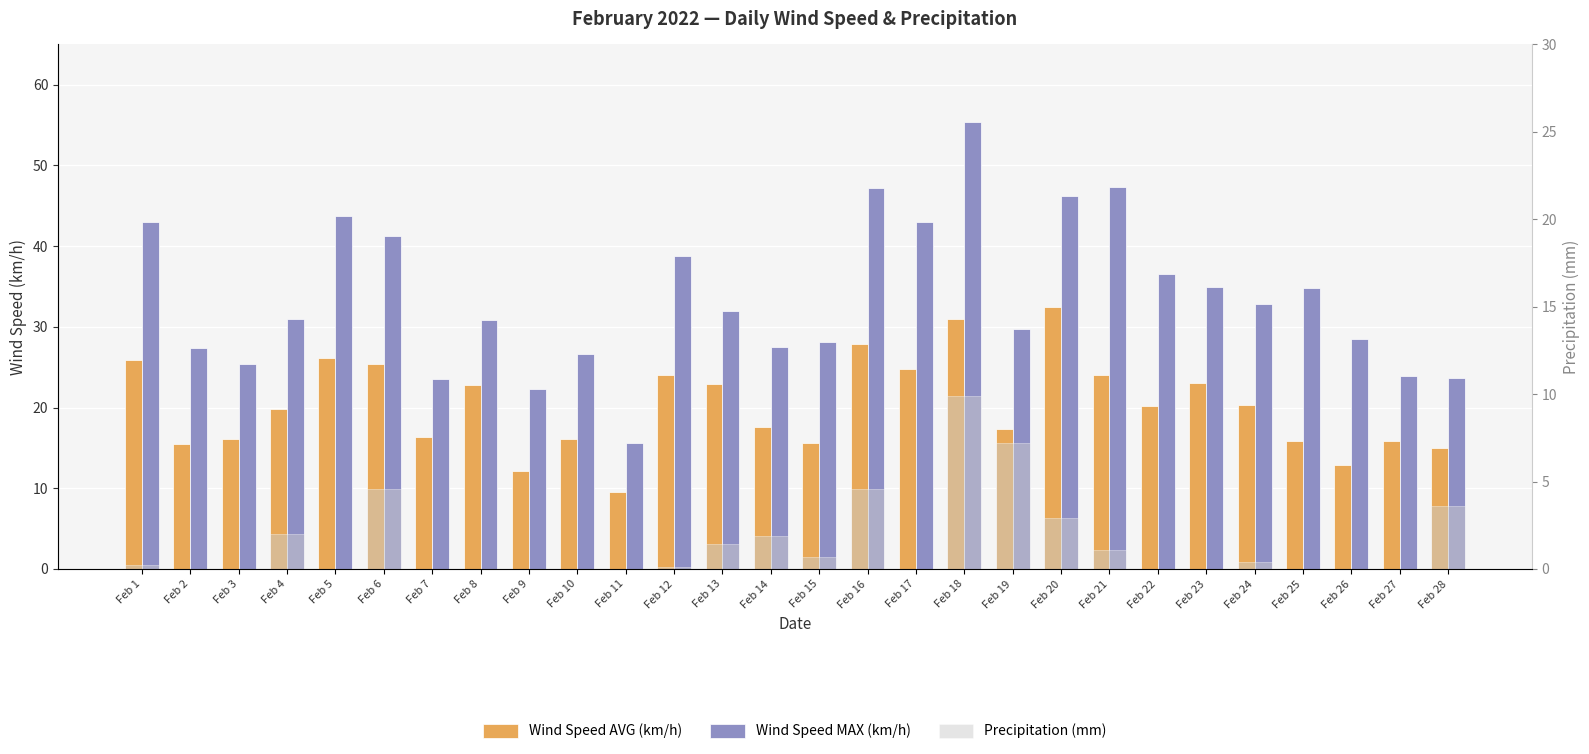

How many data points does each series have?

28